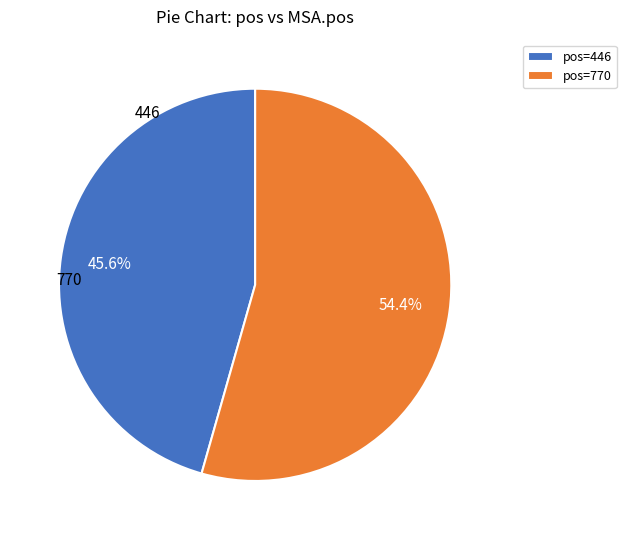

What percentage do pos=446 and pos=770 together represent?

100.0%